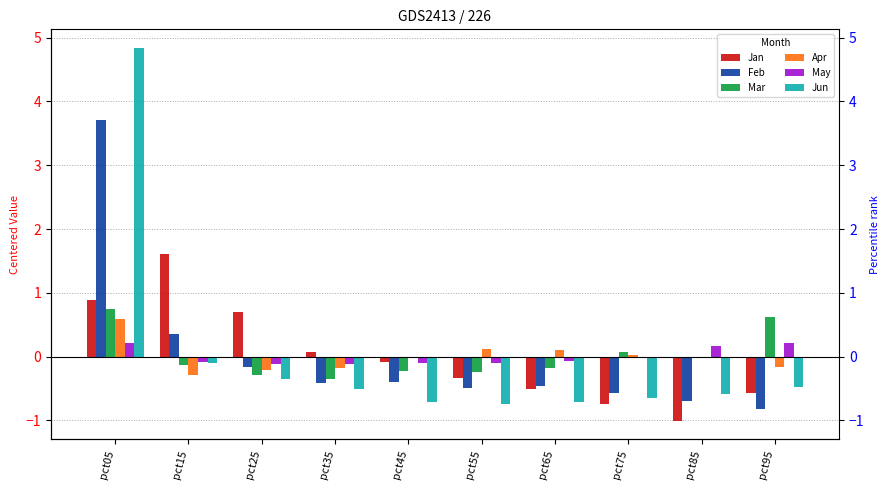

How many positive values does the Jun series have?

1